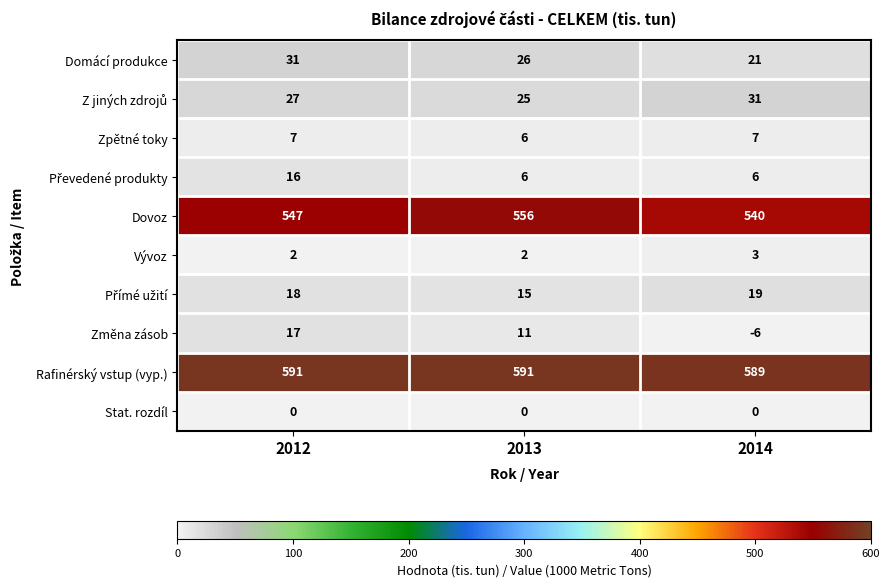

Which series has the largest range (max minus min)?

Změna zásob